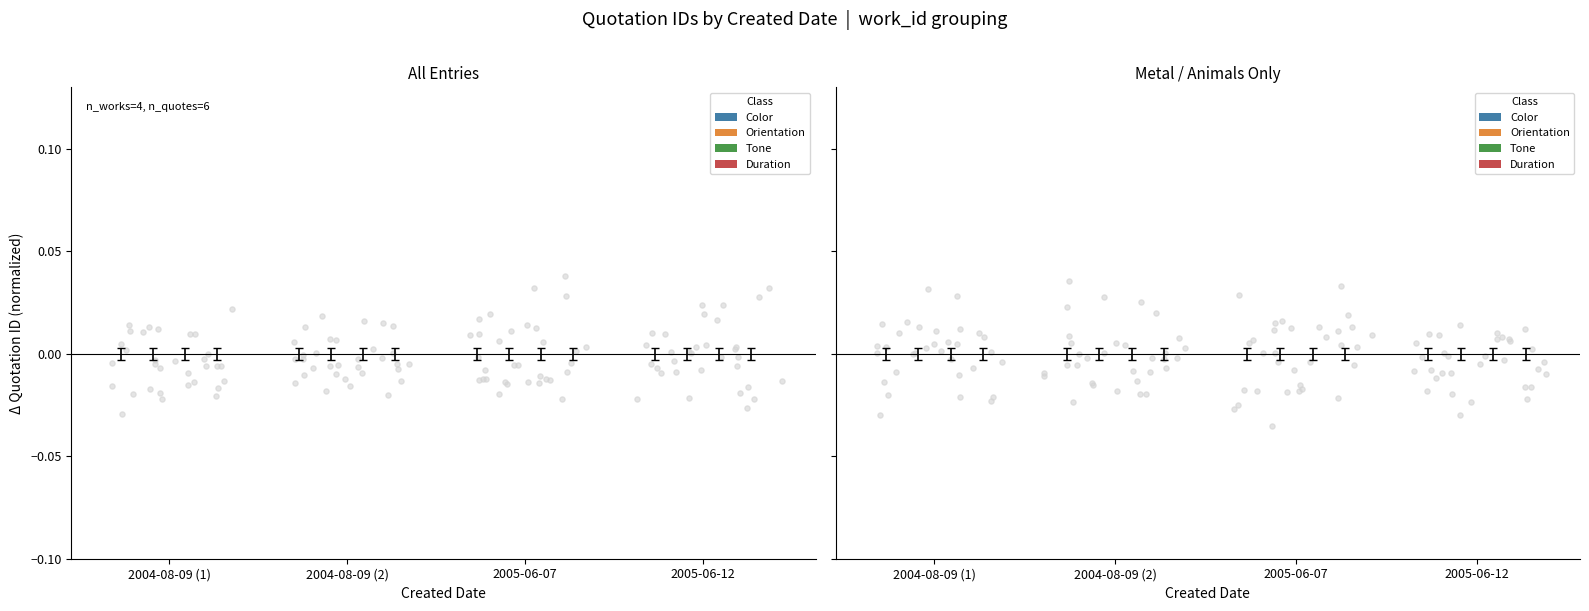

What are all the series names shown in the legend?

Color, Orientation, Tone, Duration